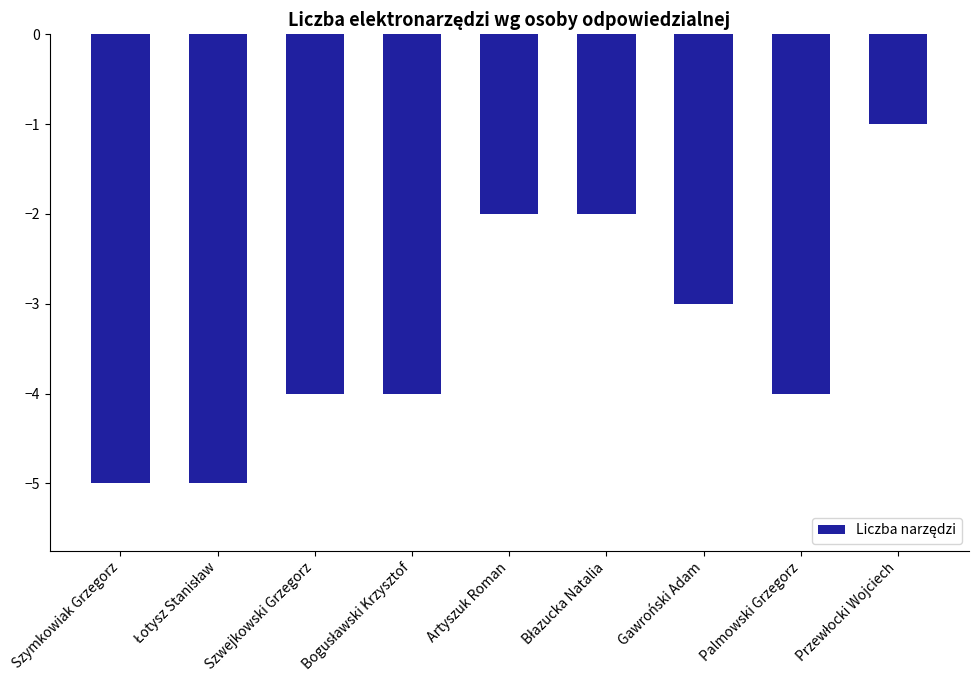

How many bars are there in total?

9